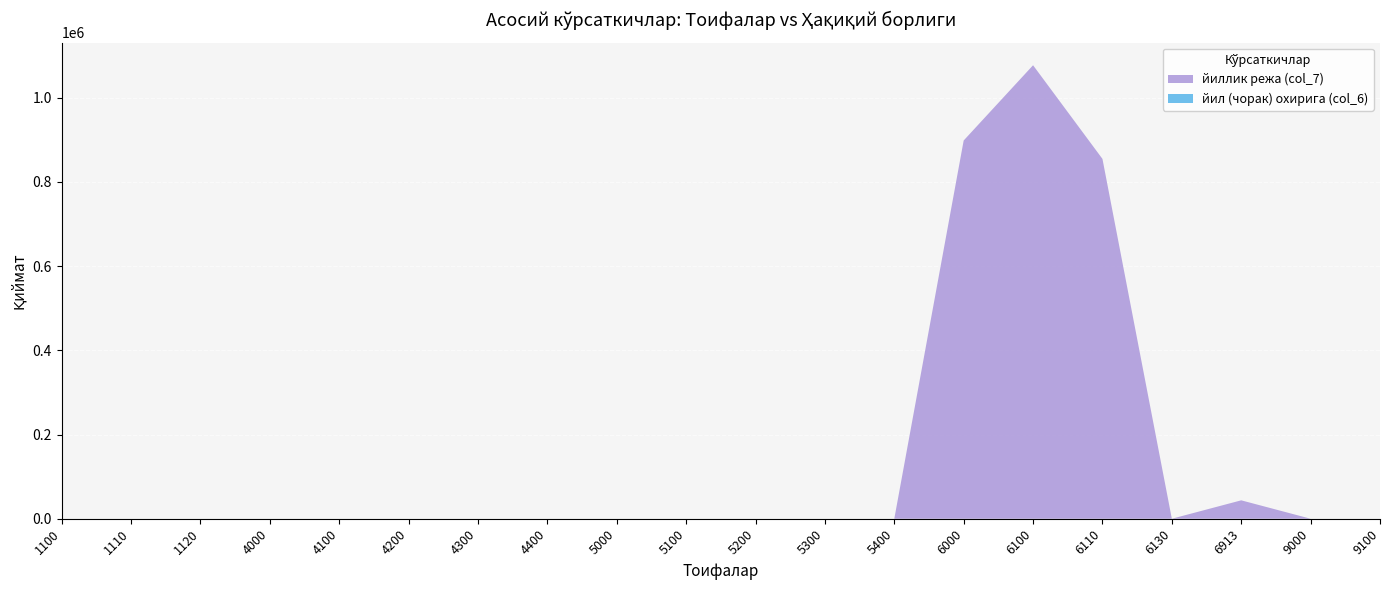

At which category is the sum across all series the highest?

6100